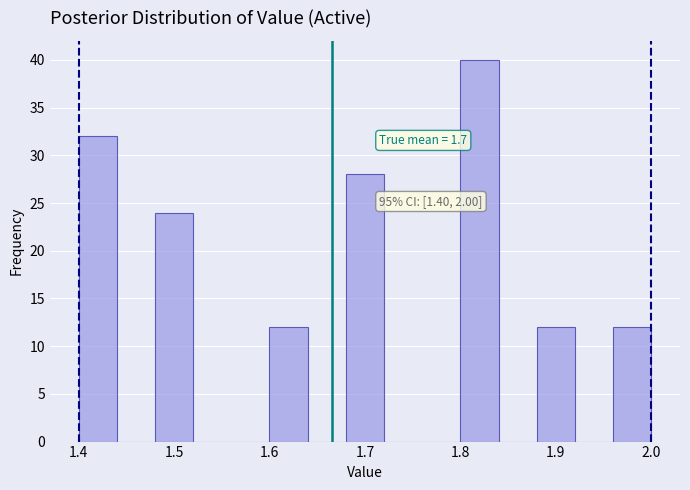

Over which range of the x-axis is the bar tallest?

1.80 to 1.84